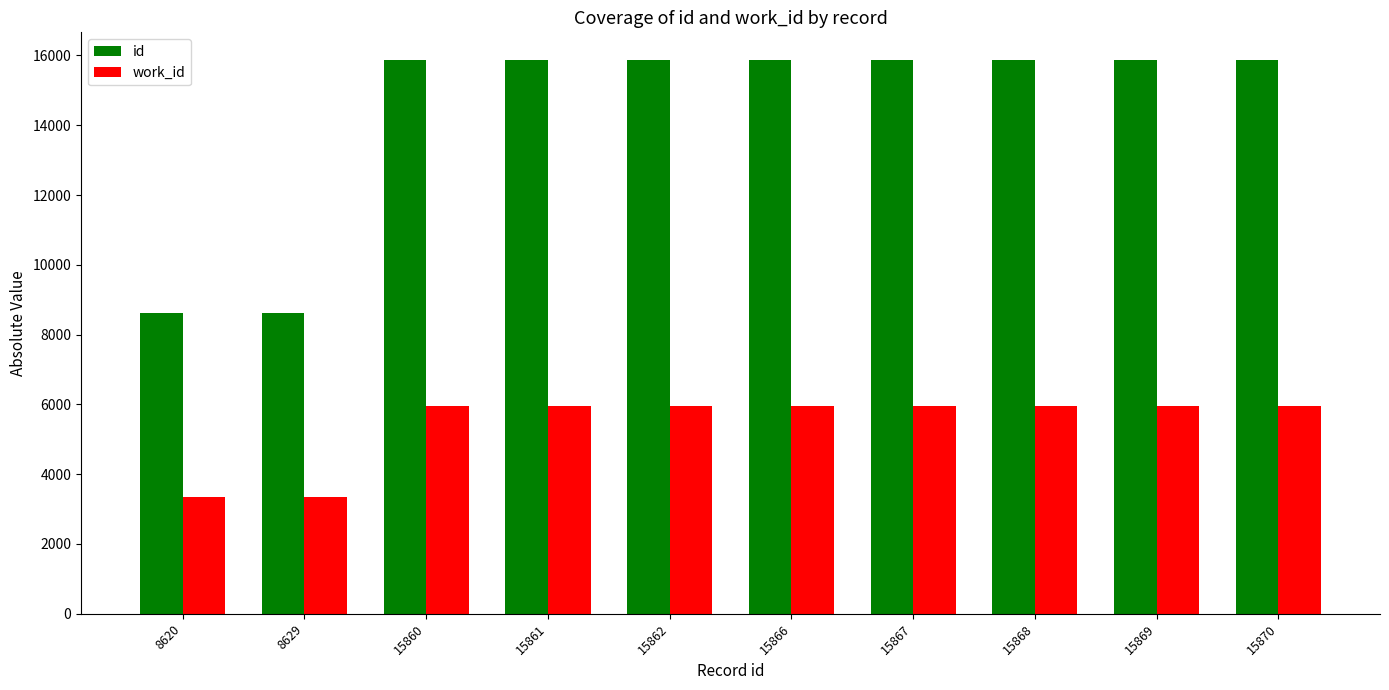

What is the value of the work_id bar at the 5th from the left?

5961